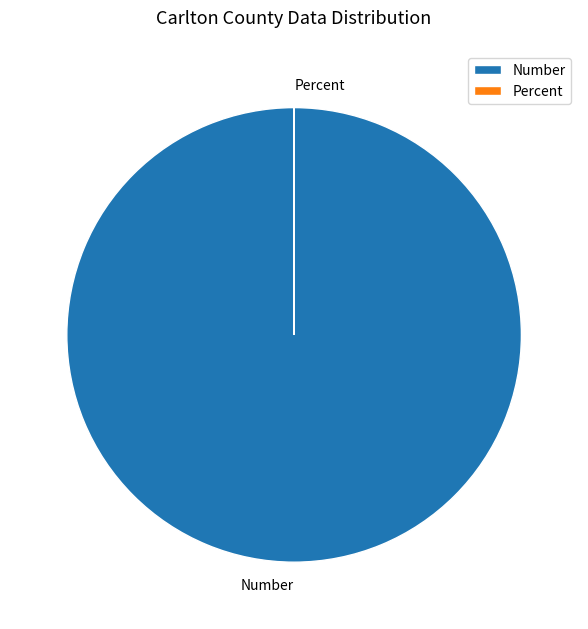

True or false: Number accounts for 100% of the total.

True